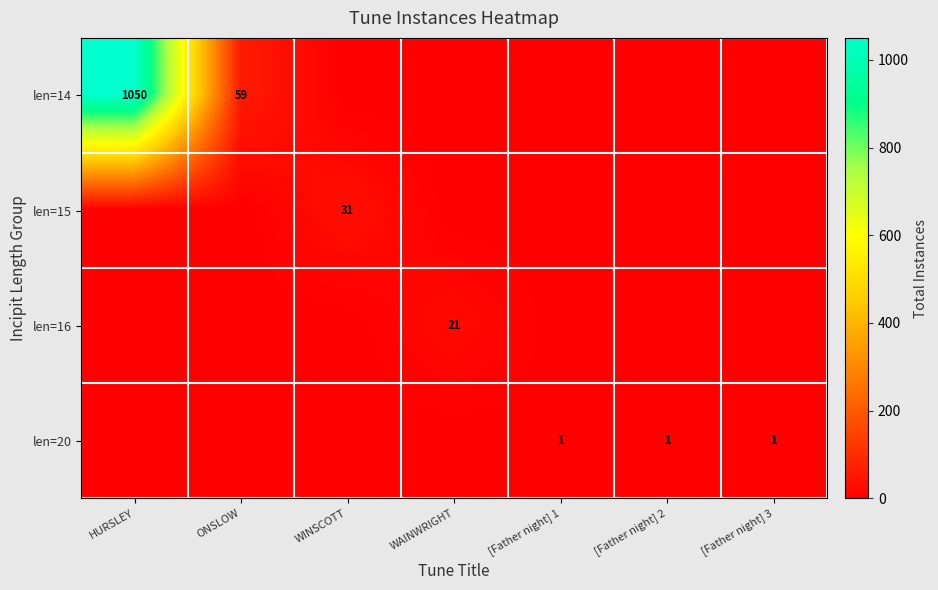

Is it true that len=15 equals 12 at WINSCOTT?

False